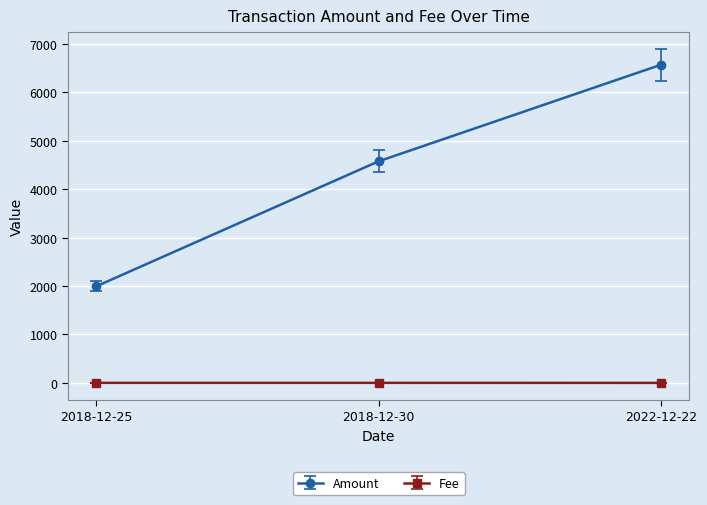

What is the value of the Amount point at the 2nd from the left?

4577.5